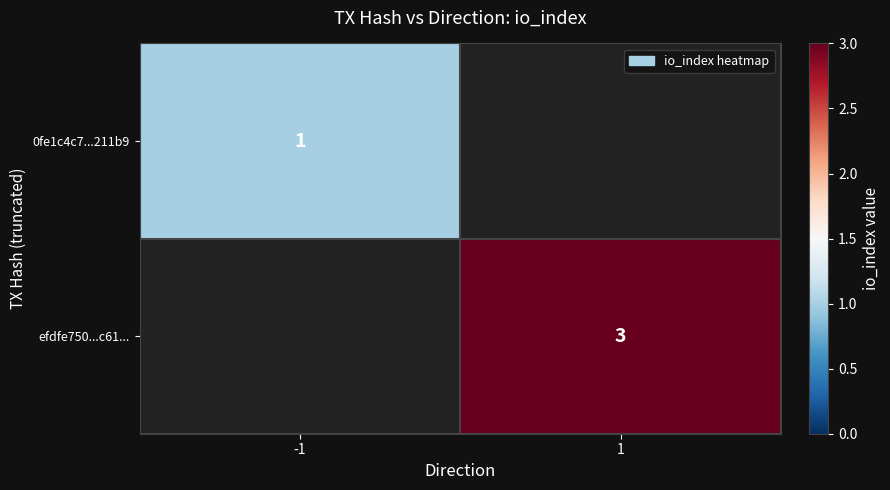

The 0fe1c4c7...211b9 series shows 2 at -1. True or false?

False